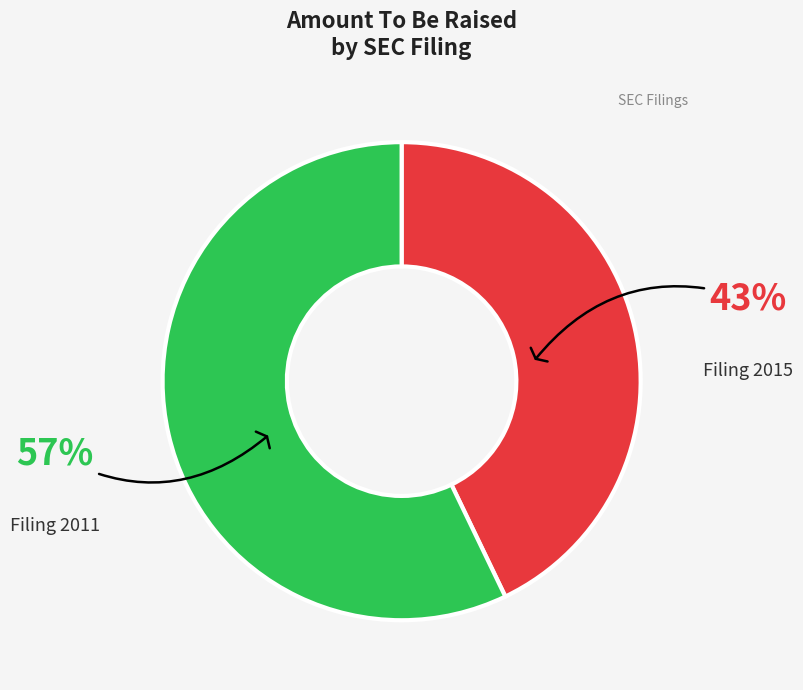

Which has a higher value, Filing 2015 or Filing 2011?

Filing 2011